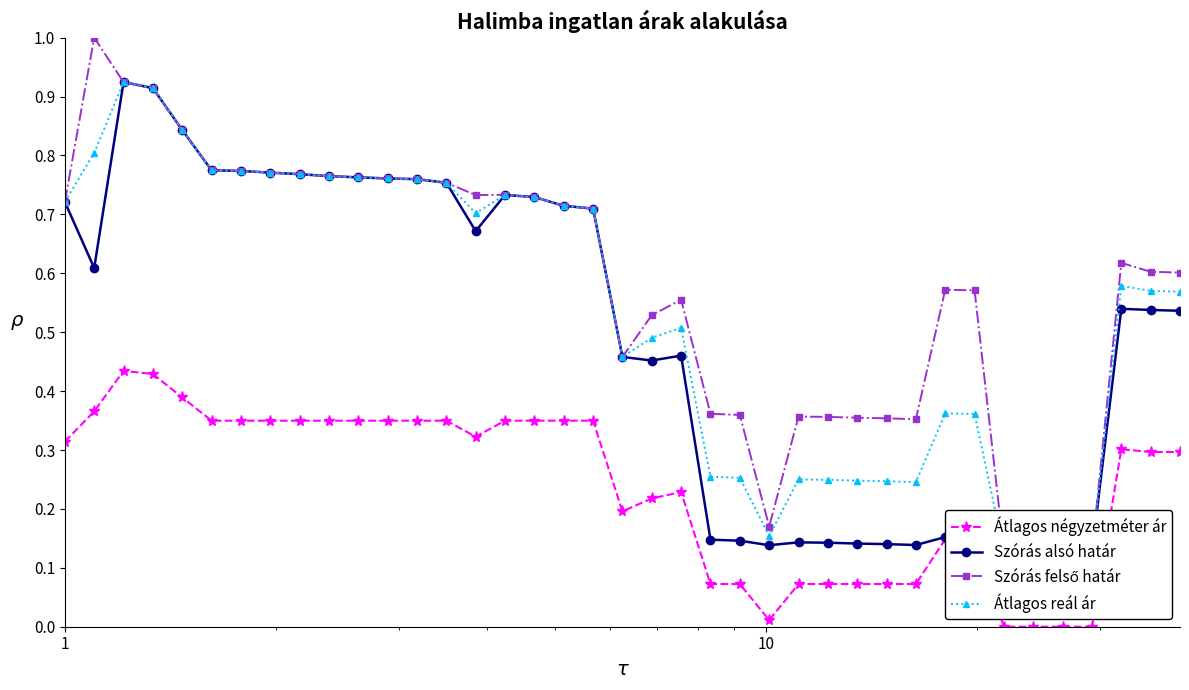

How many positive values does the Átlagos négyzetméter ár series have?

35